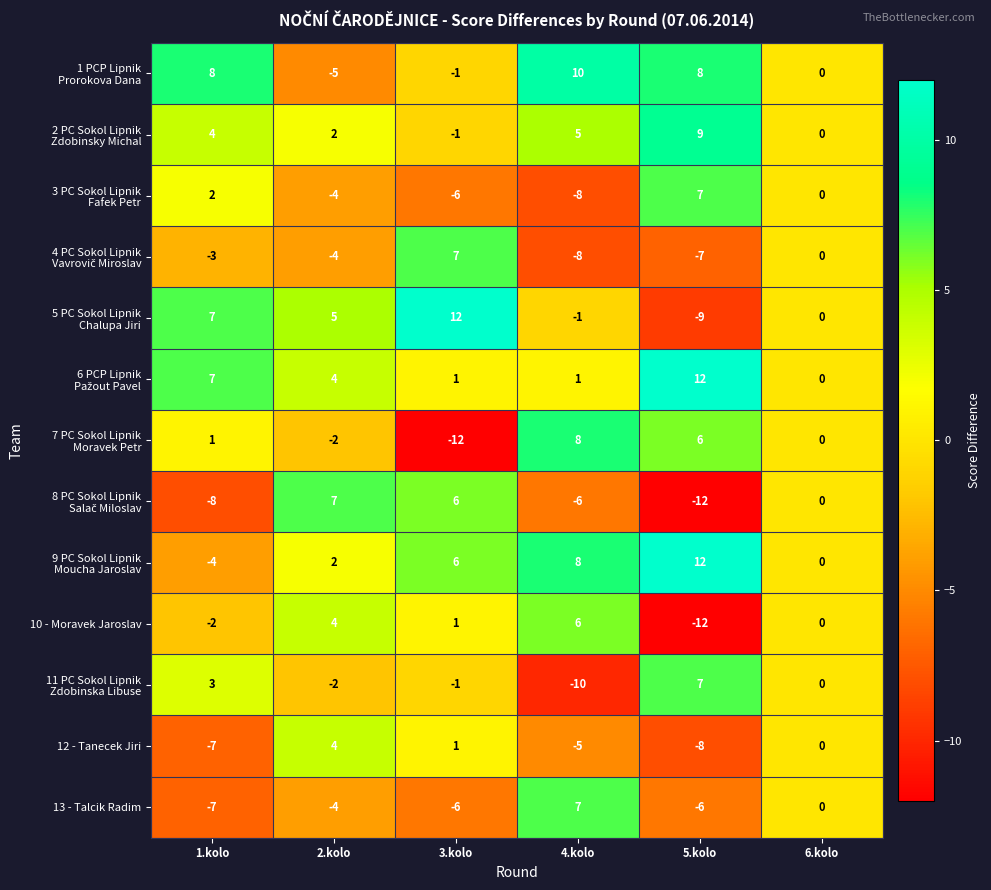

What is the total value across all series at 2.kolo?

7